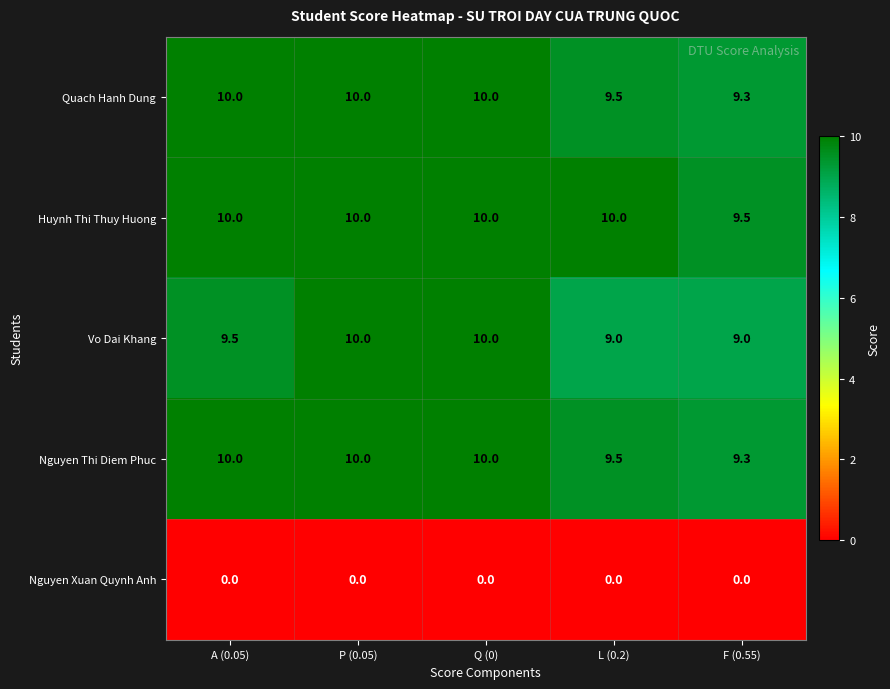

Count the Nguyen Thi Diem Phuc values in the range 9 to 10.

5